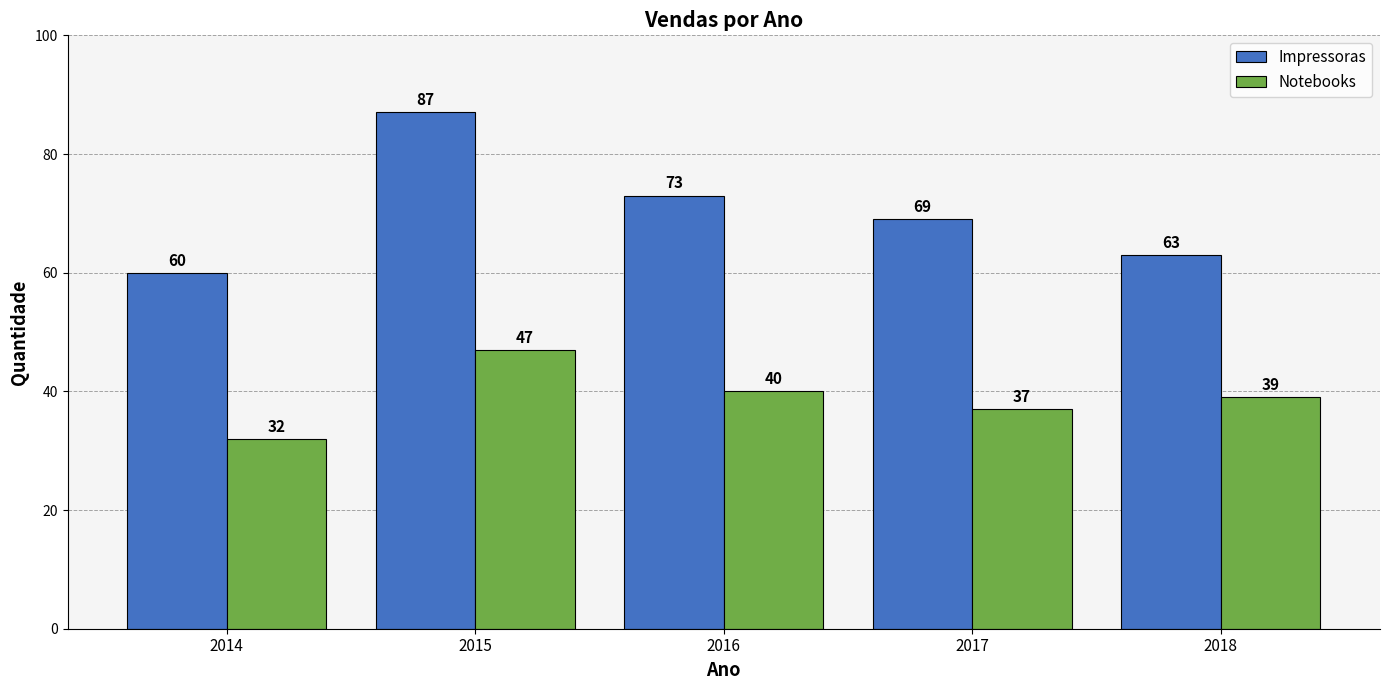

Count the Impressoras values in the range 63 to 73.

3